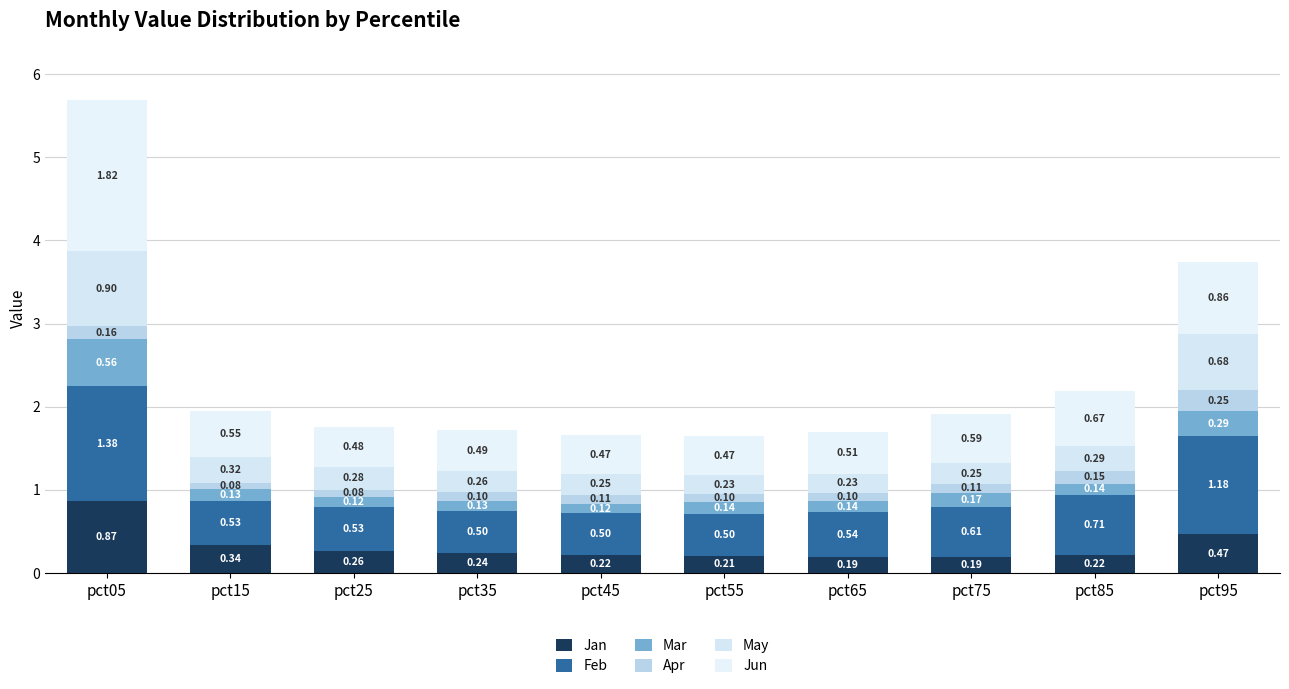

List the series in order of their peak value, highest first.

Jun, Feb, May, Jan, Mar, Apr